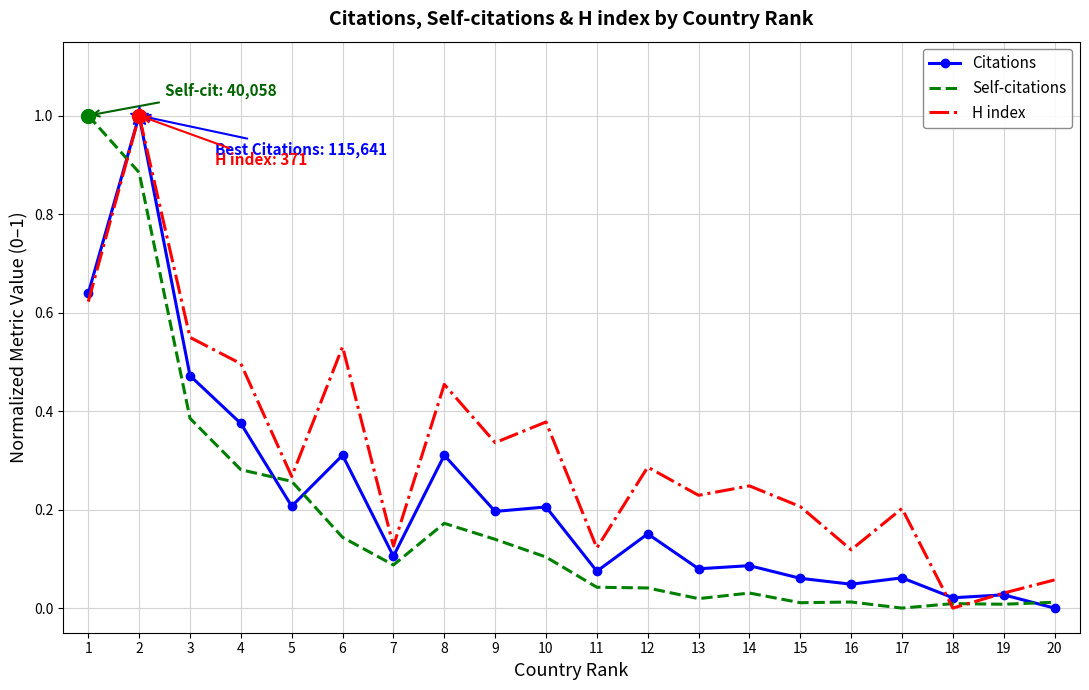

At how many categories does at least one series exceed 0?

20